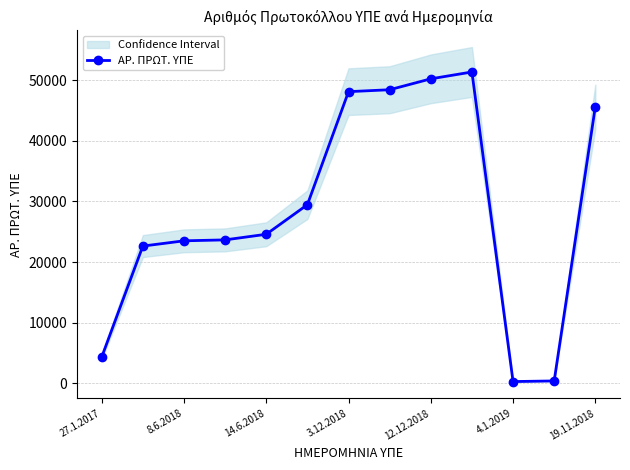

The ΑΡ. ΠΡΩΤ. ΥΠΕ series shows 24582 at 14.6.2018. True or false?

True